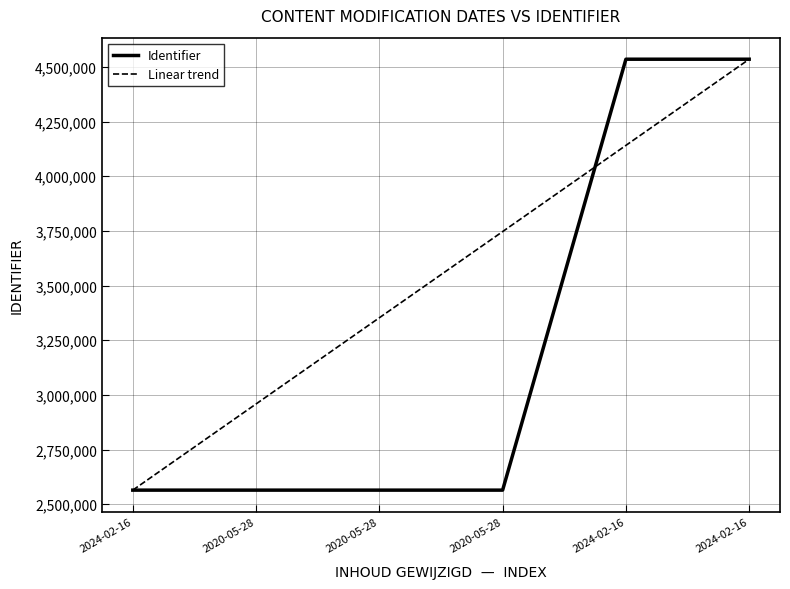

What are all the series names shown in the legend?

Identifier, Linear trend